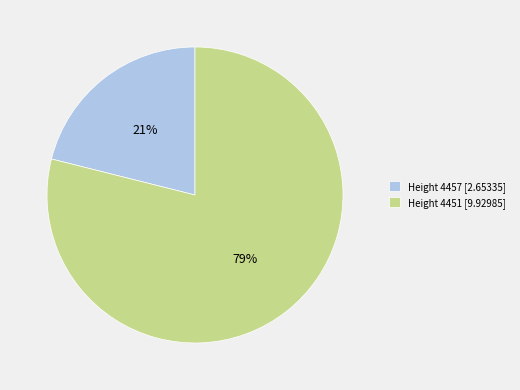

Between Height 4451 [9.92985] and Height 4457 [2.65335], which is larger?

Height 4451 [9.92985]